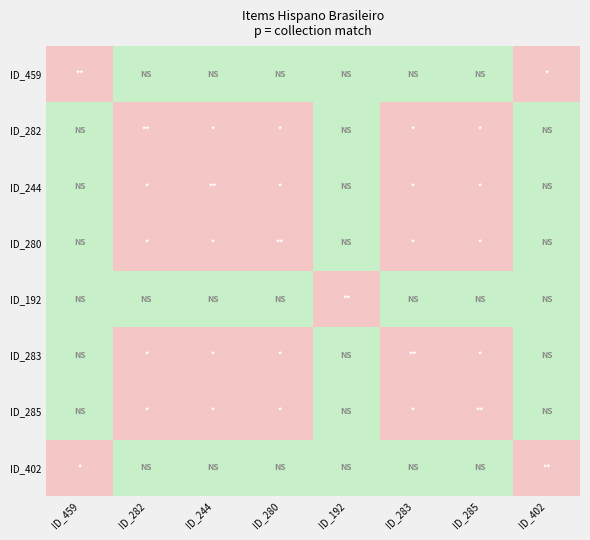

Between ID_459 and ID_192, which is larger?

ID_459